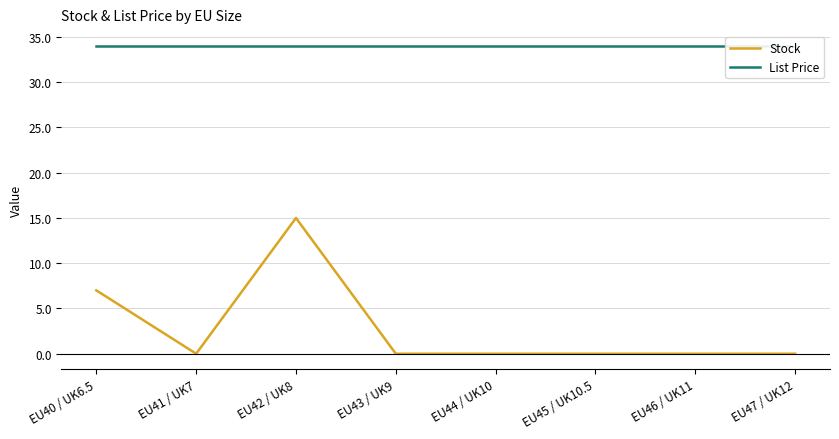

How many lines are shown in the chart?

2